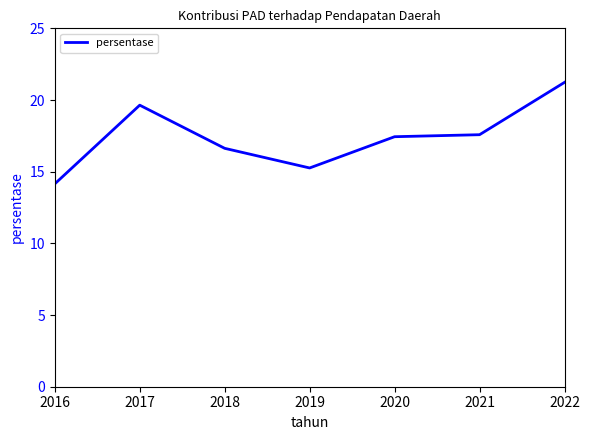

What is the average value?

17.4